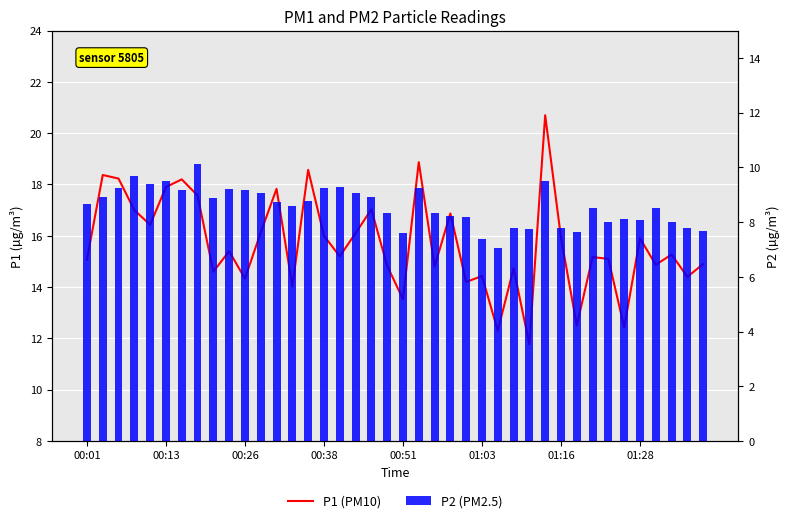

Where is P1 (PM10) nearest to the value 16?

00:38